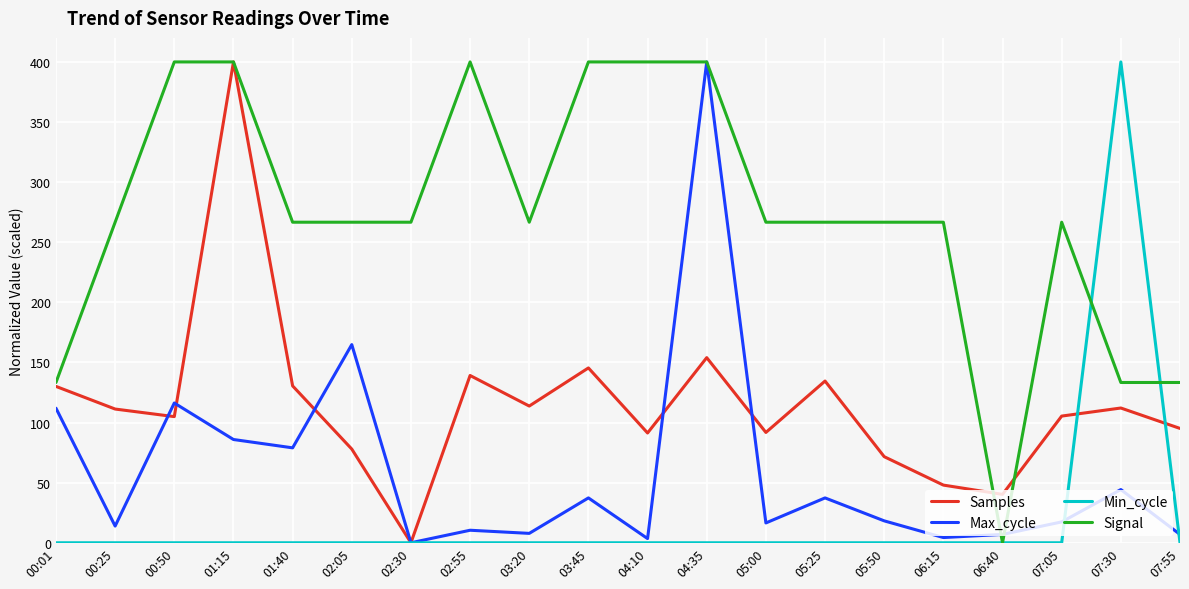

Which category has the lowest value in the Samples series?

02:30